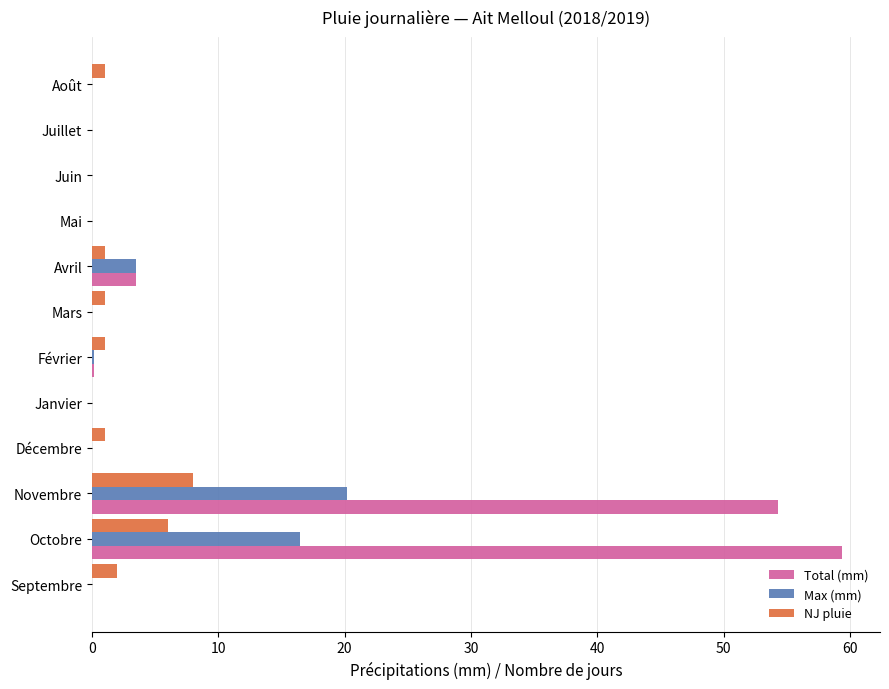

True or false: Max (mm) has a value of -11.5 at Juillet.

False